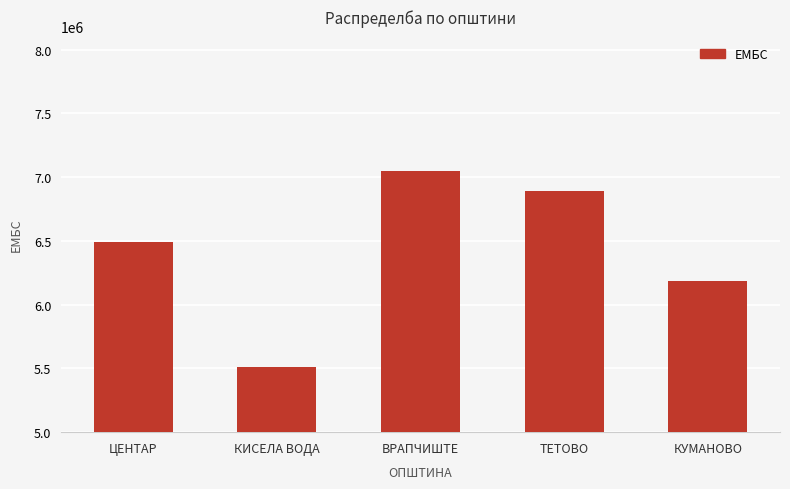

What is the approximate value at ЦЕНТАР, to the nearest 100?

6491200